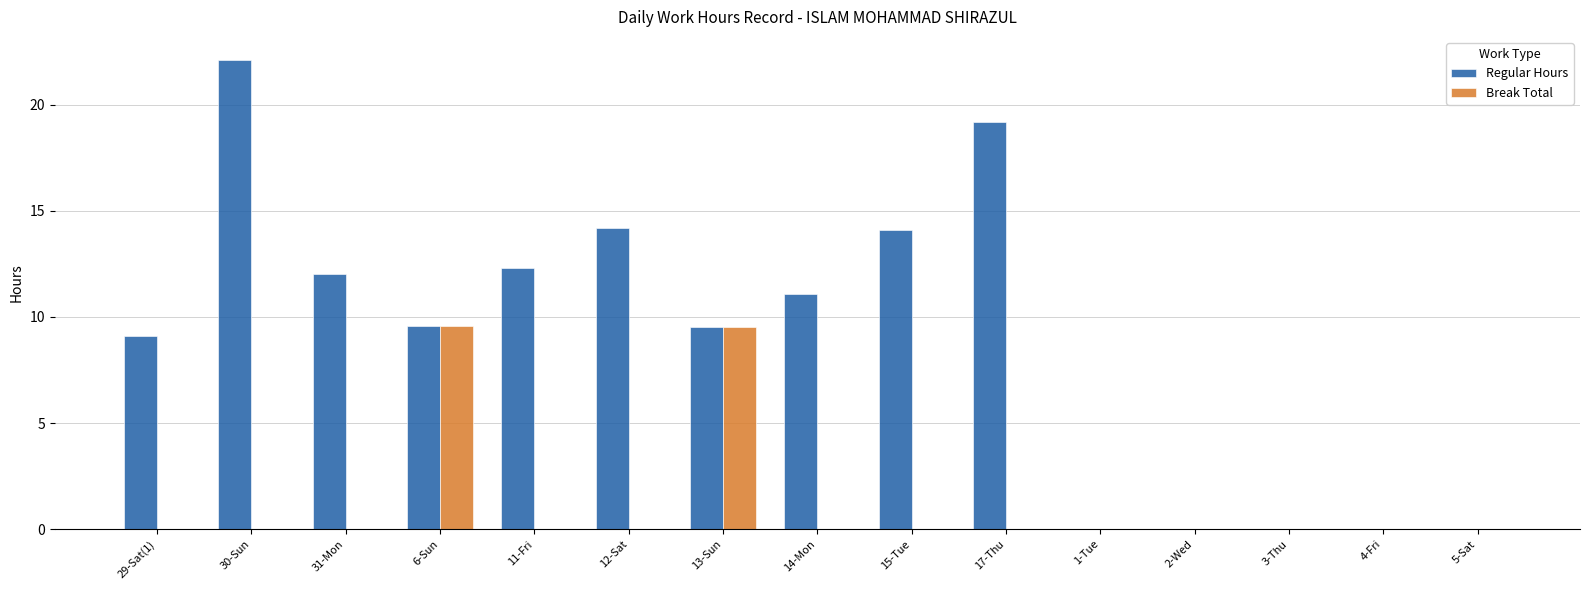

Read the Regular Hours value at 31-Mon.

12.0